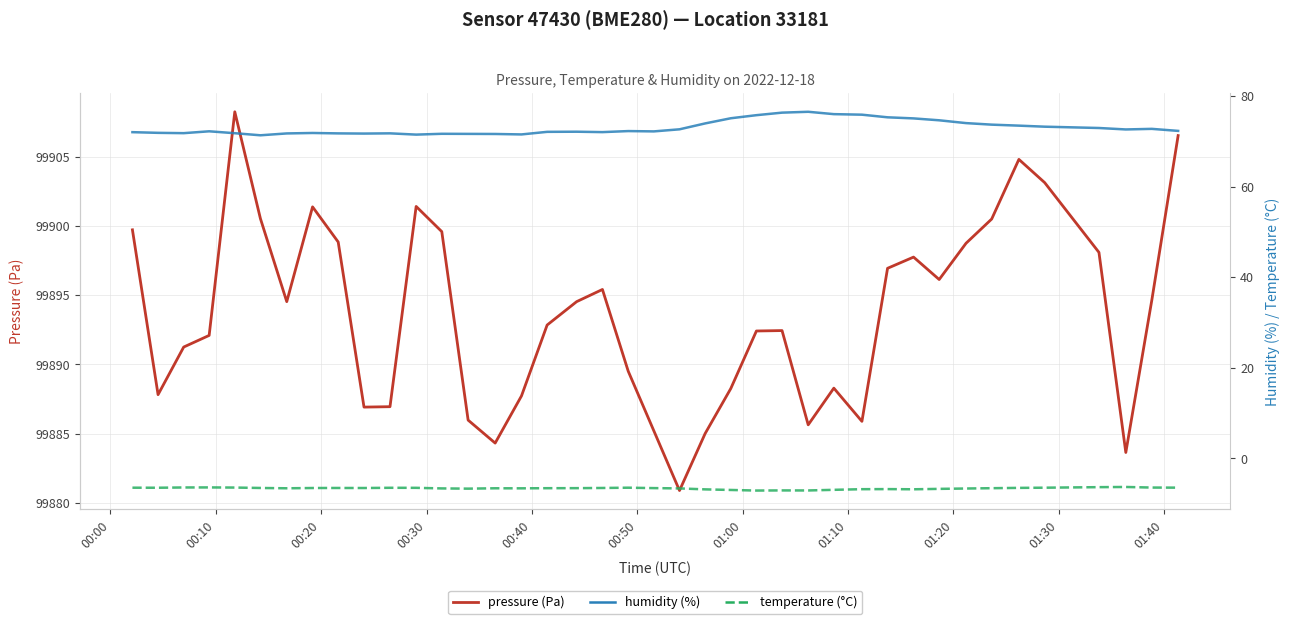

Is the value of humidity (%) at 00:00 greater than the value of temperature (°C) at 29?

Yes